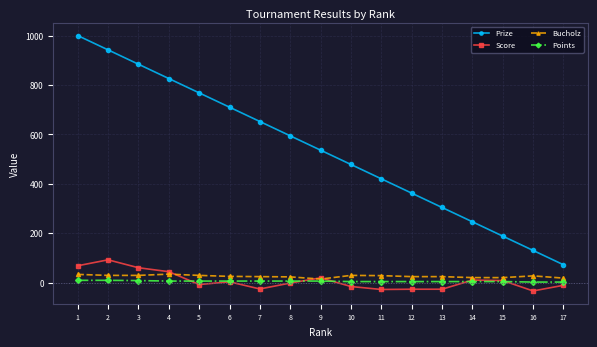

True or false: Prize and Bucholz cross at least once.

False